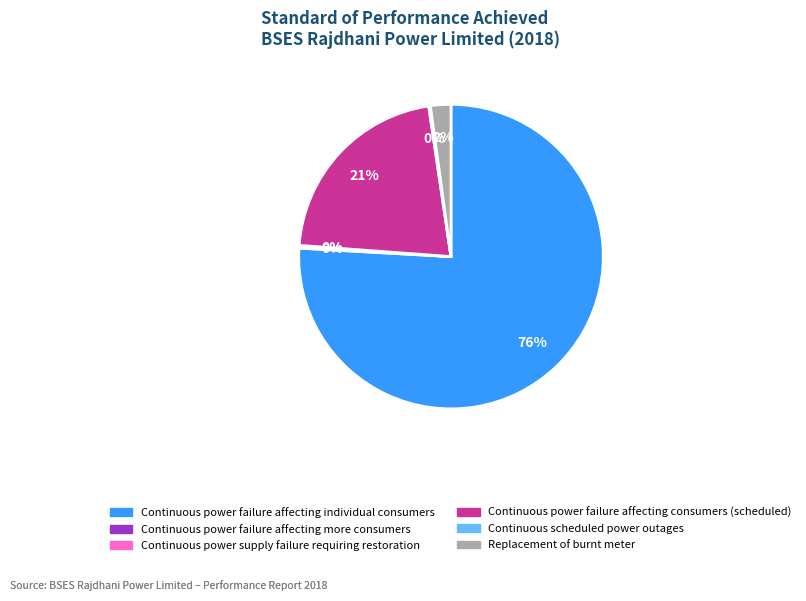

Which slice represents more than half of the pie?

Continuous power failure affecting individual consumers